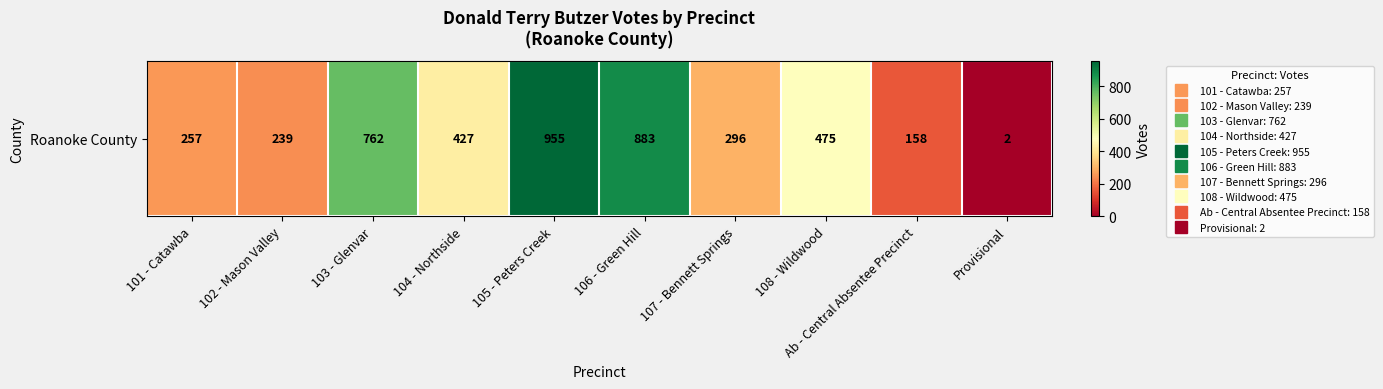

Reading left to right, list all the values displayed in this chart.

101 - Catawba=257	102 - Mason Valley=239	103 - Glenvar=762	104 - Northside=427	105 - Peters Creek=955	106 - Green Hill=883	107 - Bennett Springs=296	108 - Wildwood=475	Ab - Central Absentee Precinct=158	Provisional=2